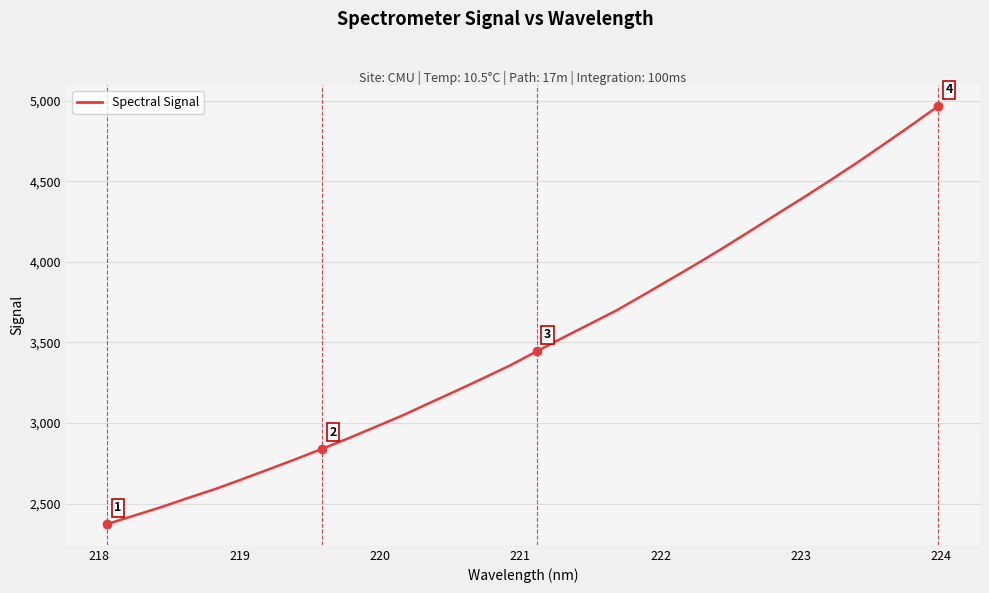

What is the maximum value shown in the chart?

4966.8